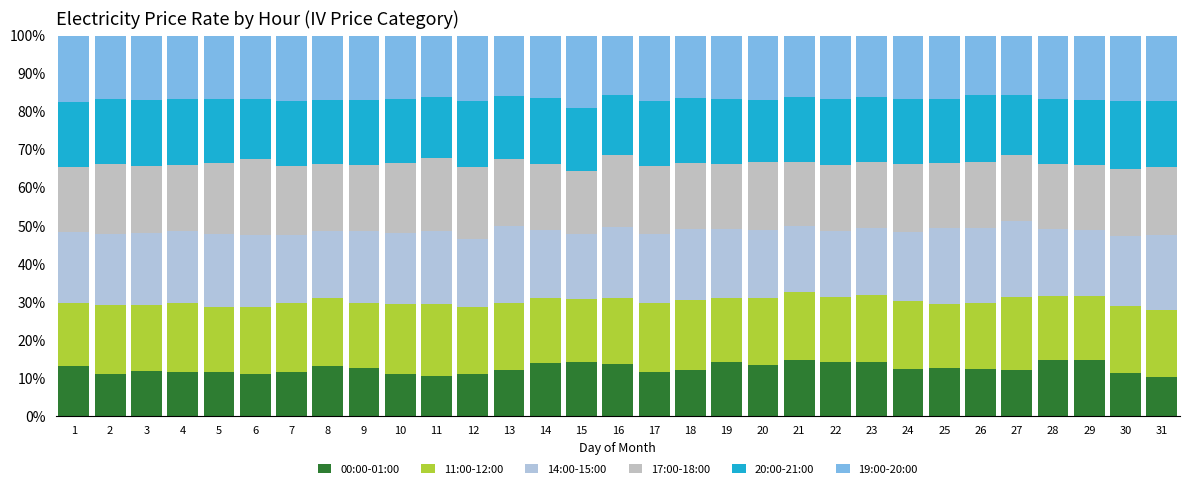

True or false: 20:00-21:00 has a value of 26.1 at 21.

False